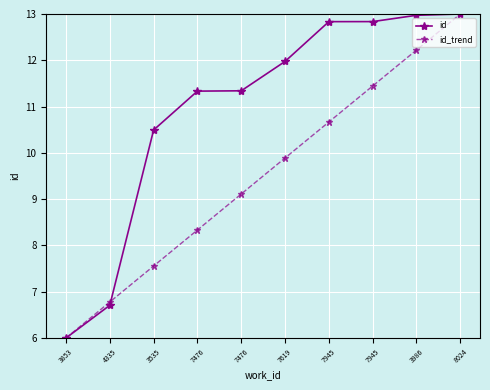

At which category is the sum across all series the highest?

8024